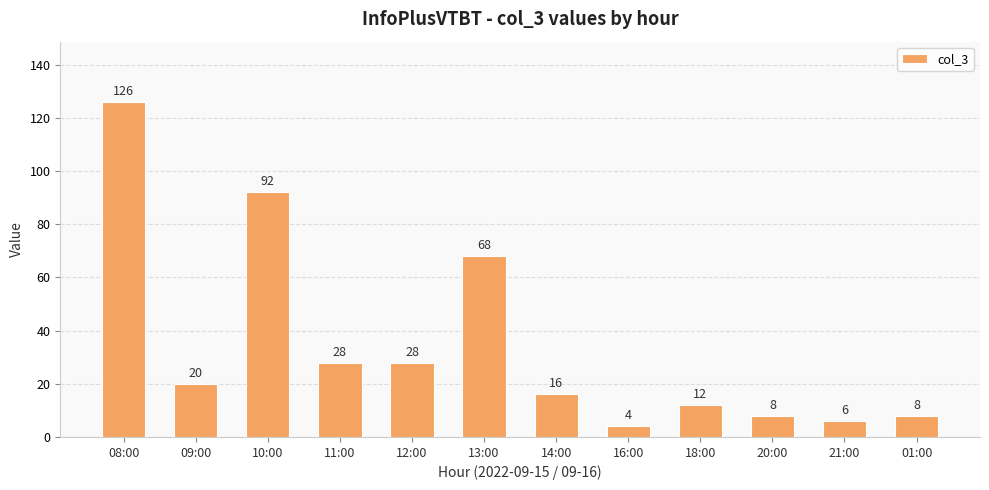

What is the difference between the maximum and minimum values?

122